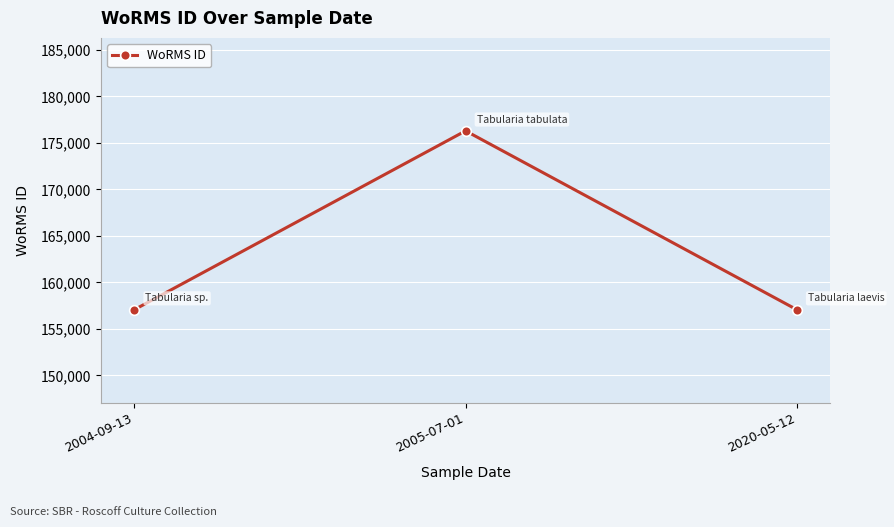

Reading left to right, list all the values displayed in this chart.

2004-09-13=157059	2005-07-01=176294	2020-05-12=157059